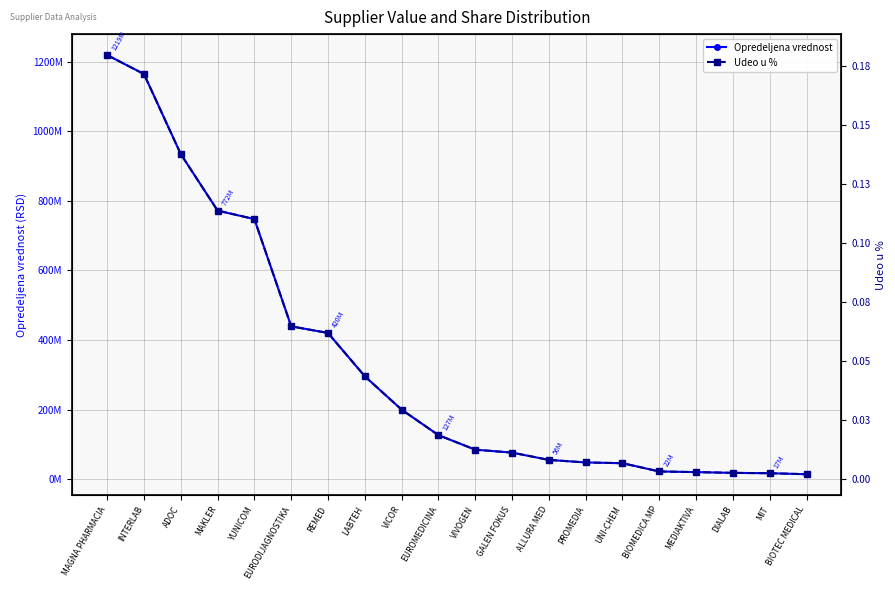

What is the difference between the maximum and minimum values in the Opredeljena vrednost series?

1204880122.9